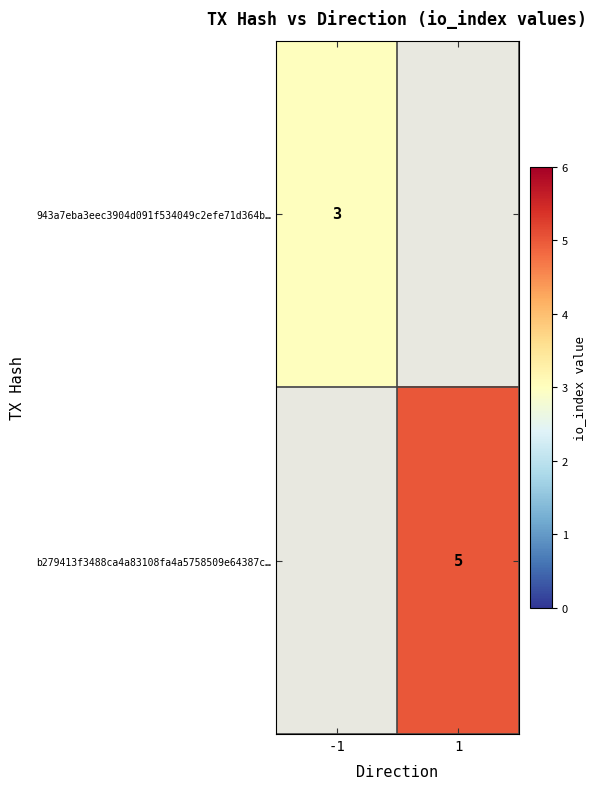

True or false: 943a7eba3eec3904d091f534049c2efe71d364b… has a value of 4 at -1.

False